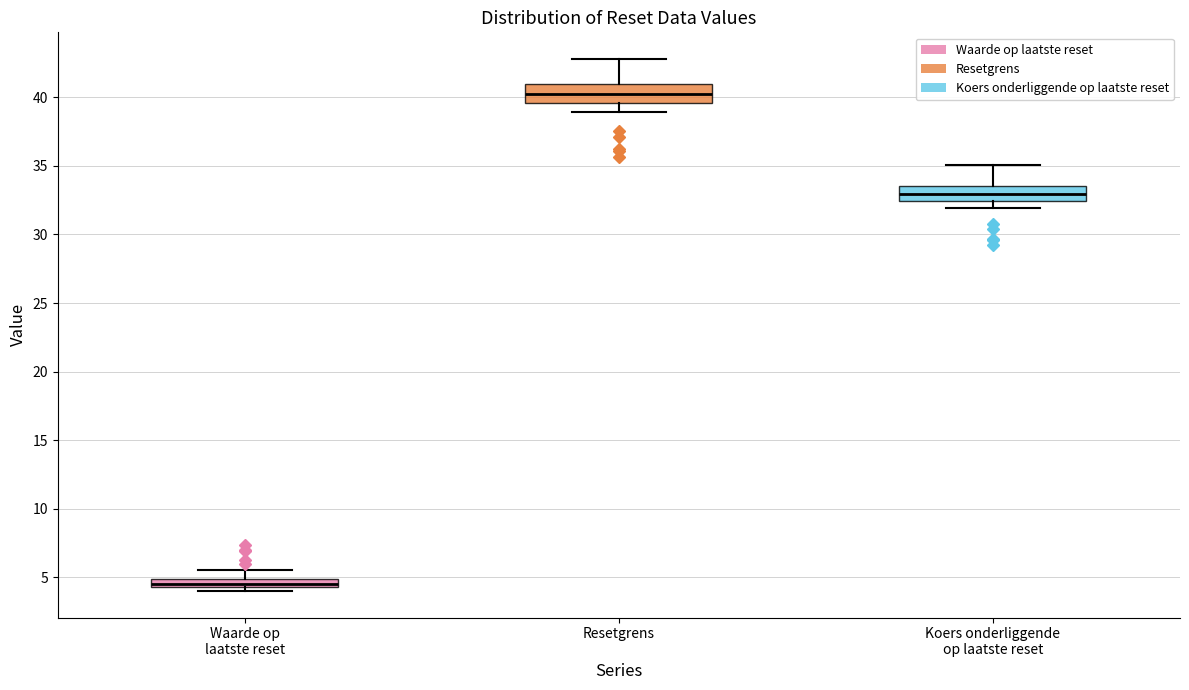

Where does the upper whisker of the box for Waarde op laatste reset end on the y-axis? The values are not printed on the chart, so give them approximately, as read against the axis.

5.5